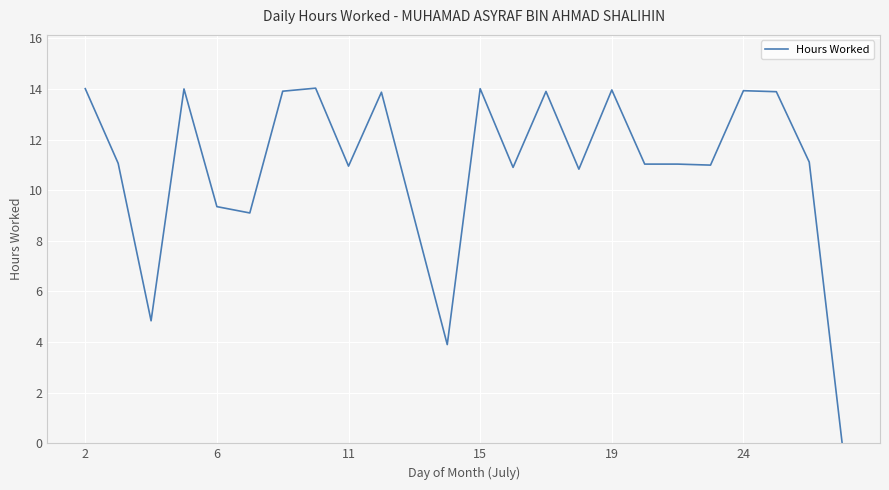

What is the maximum value shown in the chart?

14.0